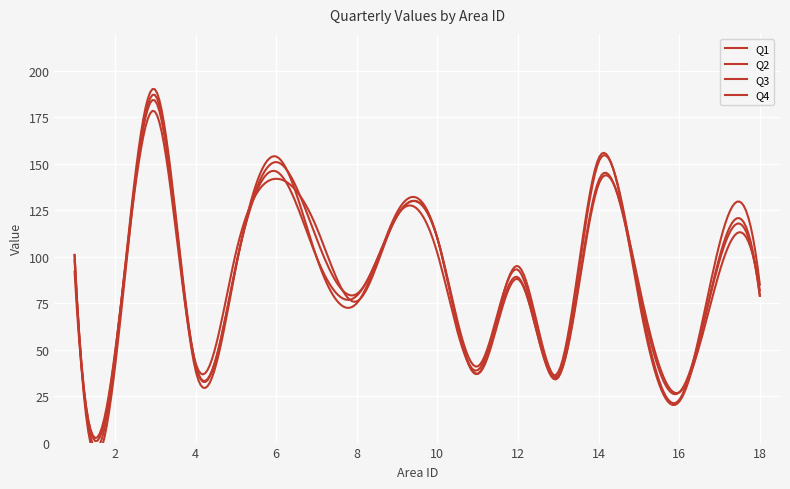

Between 16 and 17, which series saw the biggest shift?

Q3